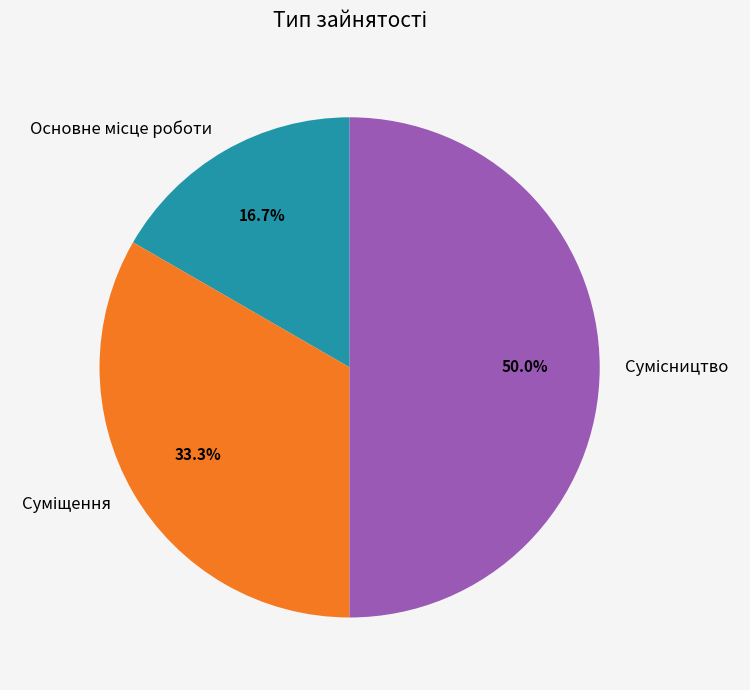

Which slice is the largest?

Сумісництво